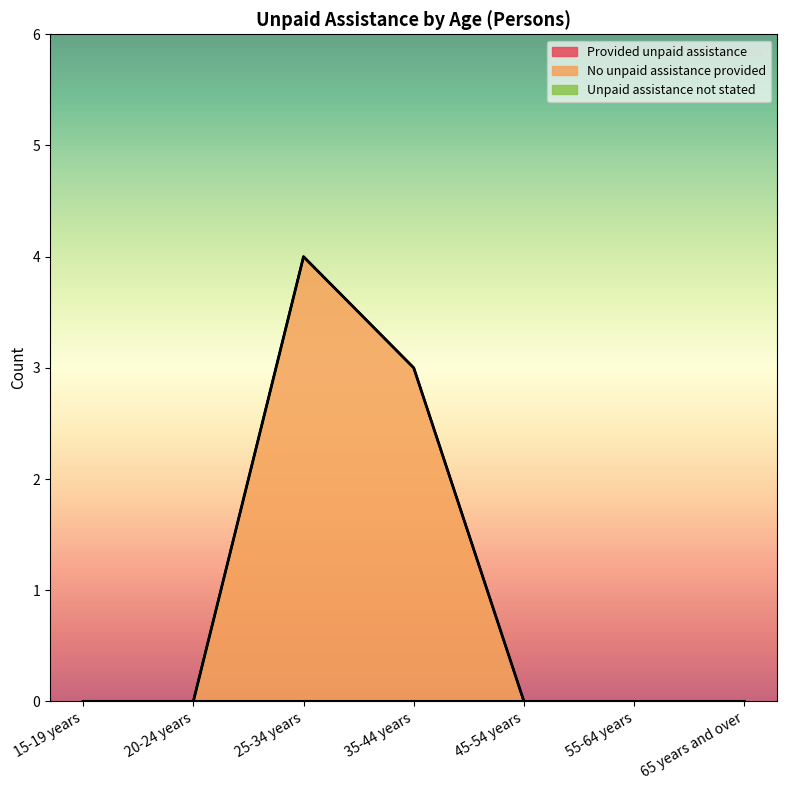

Which series has the widest spread of values?

No unpaid assistance provided